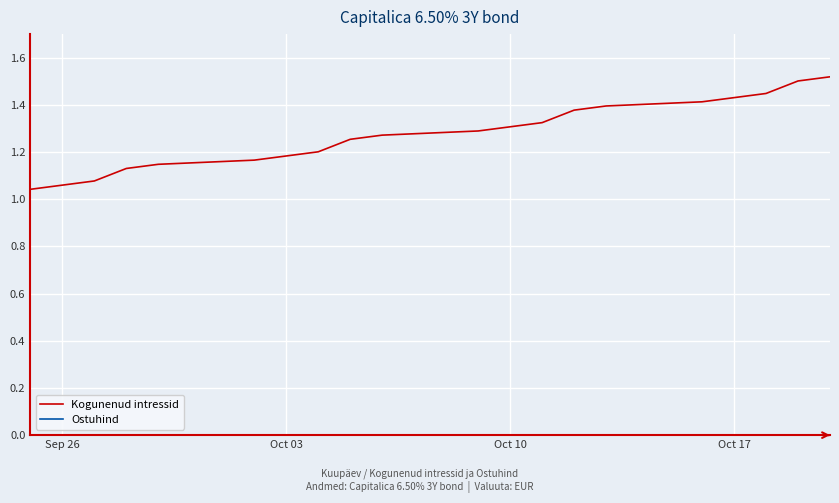

How many categories are shown in the chart?

20